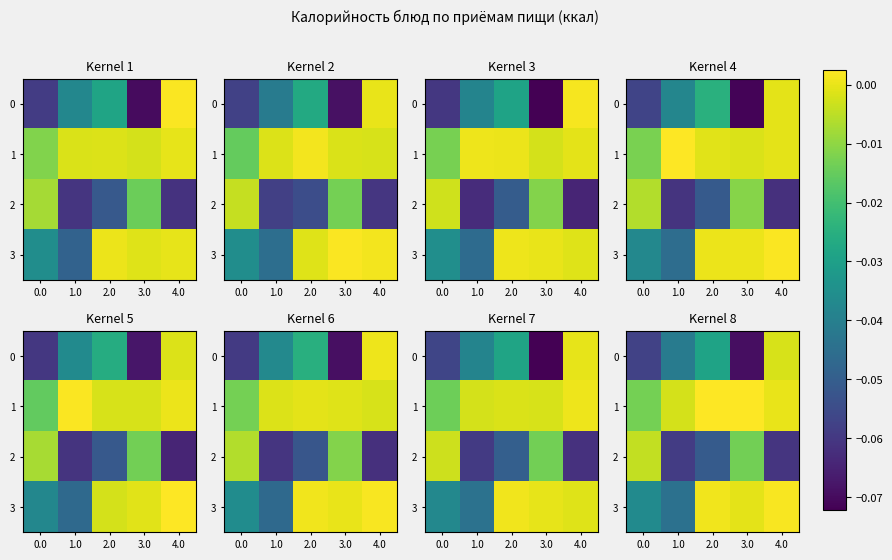

The row_1 series shows -0.0 at 0.0. True or false?

True